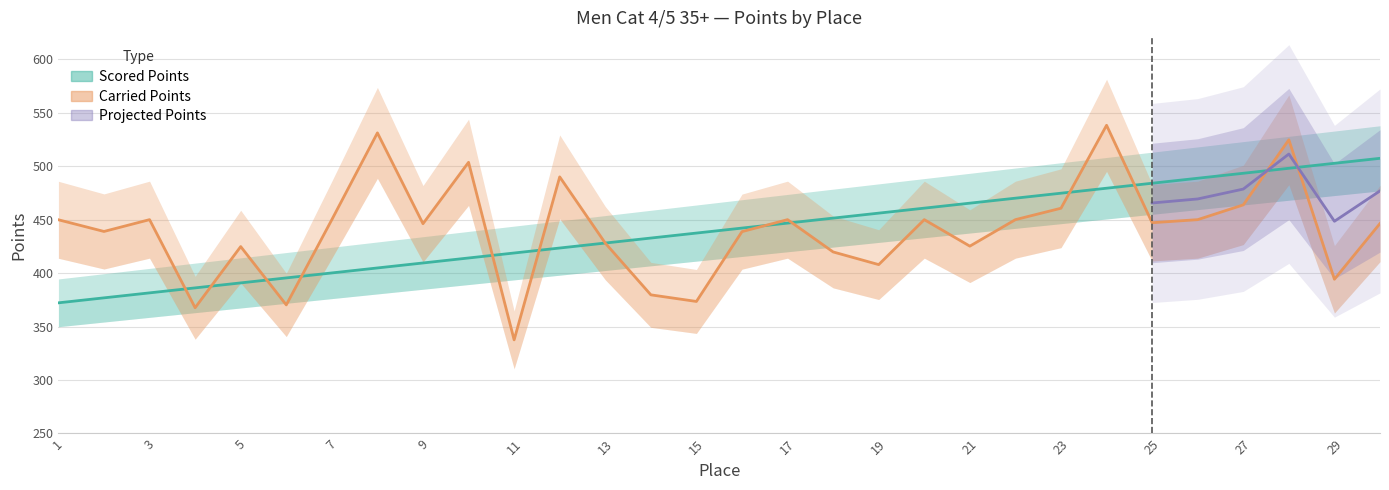

Where is the first local minimum for Carried Points?

2